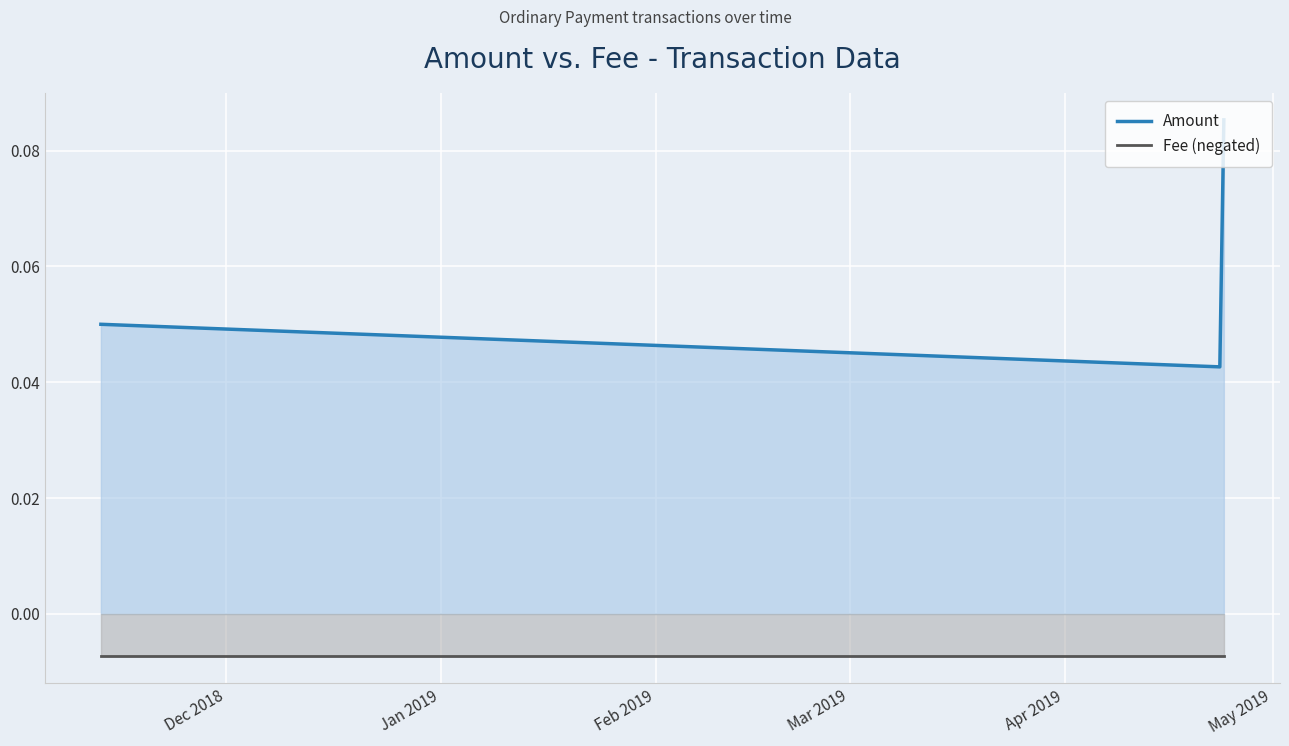

What are all the series names shown in the legend?

Amount, Fee (negated)